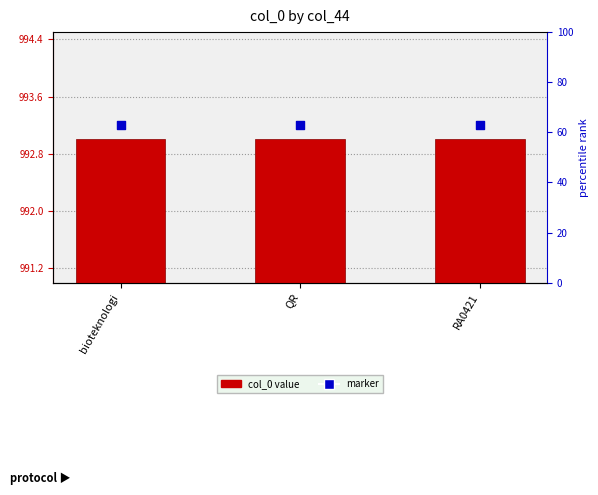

At which category is the sum across all series the highest?

bioteknologi